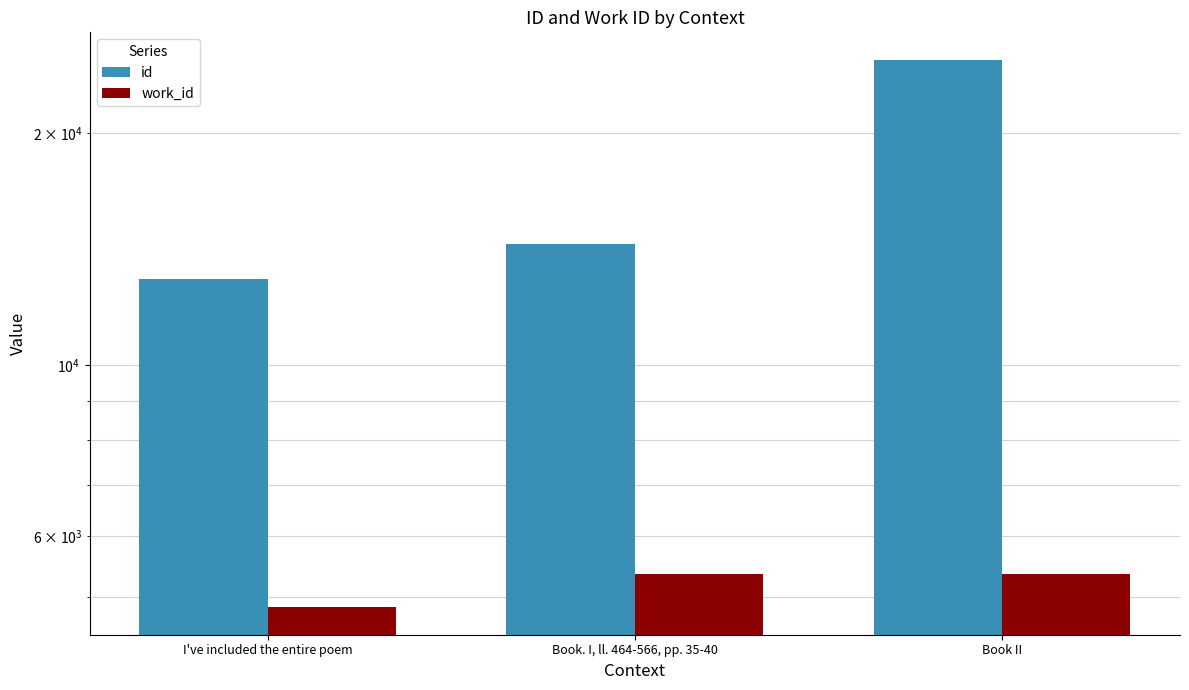

The id series shows 12946 at I've included the entire poem. True or false?

True